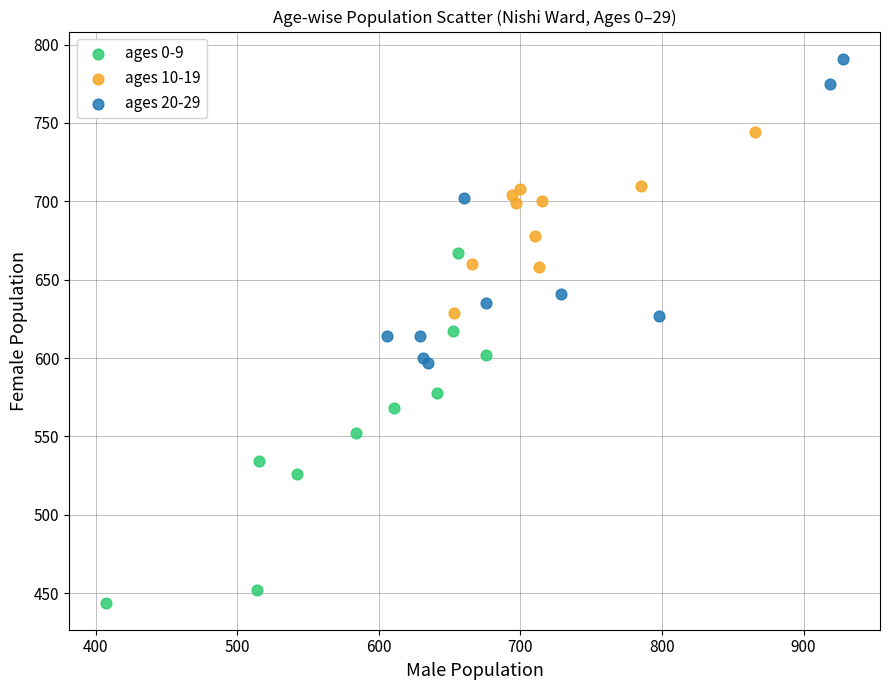

Which series has the largest Y range (max minus min)?

ages 0-9